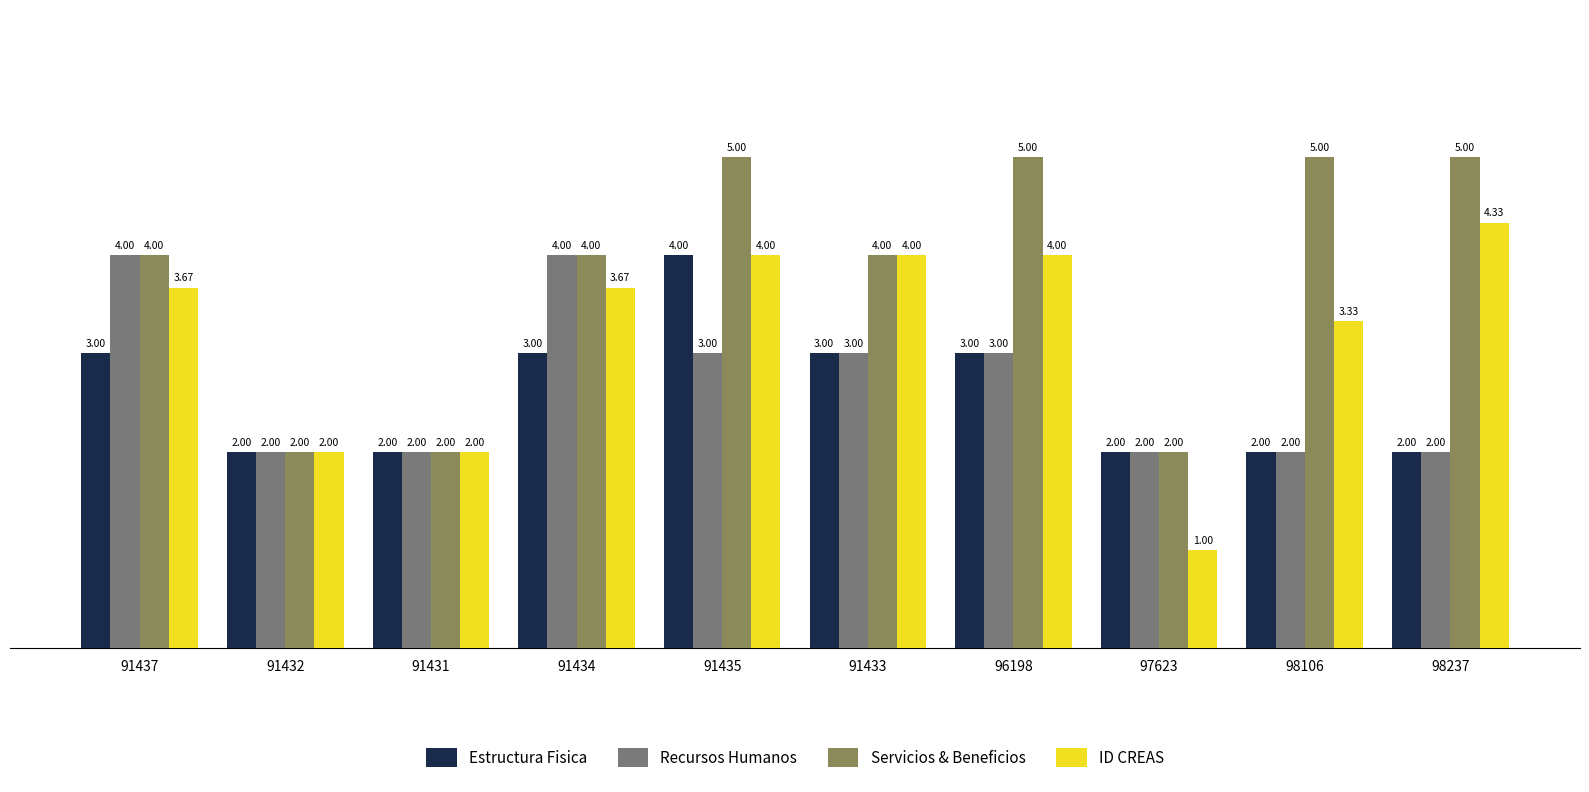

Are the bars horizontal?

No